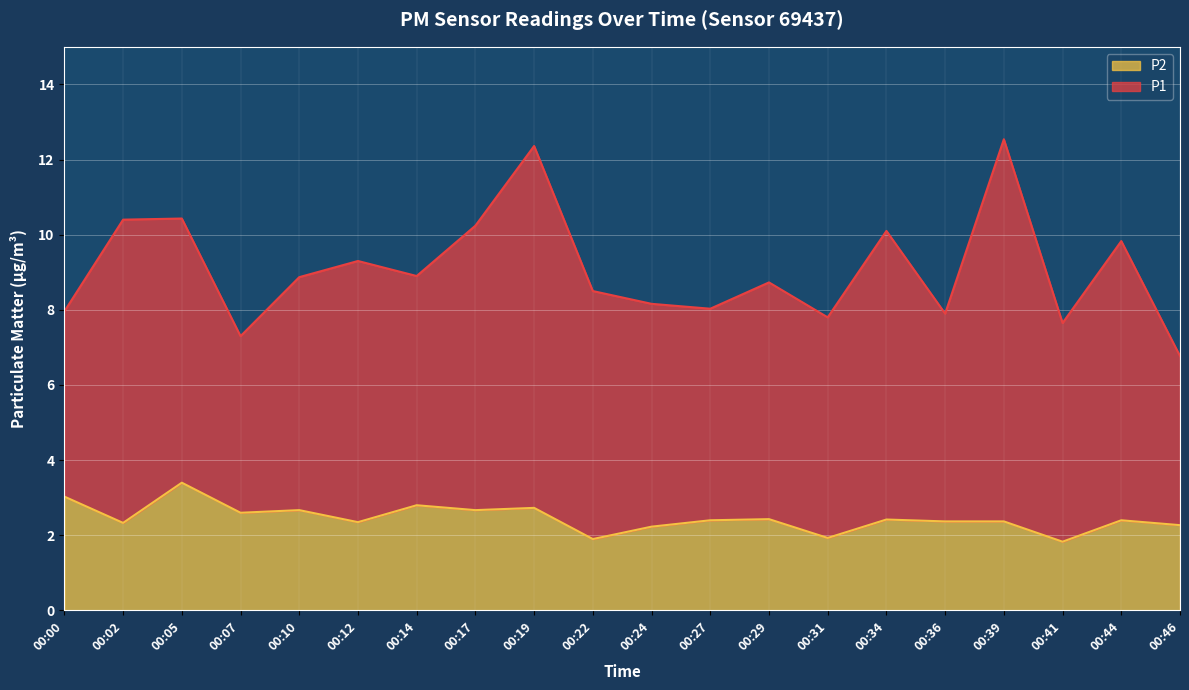

Does the chart display data point markers on the line(s)?

No